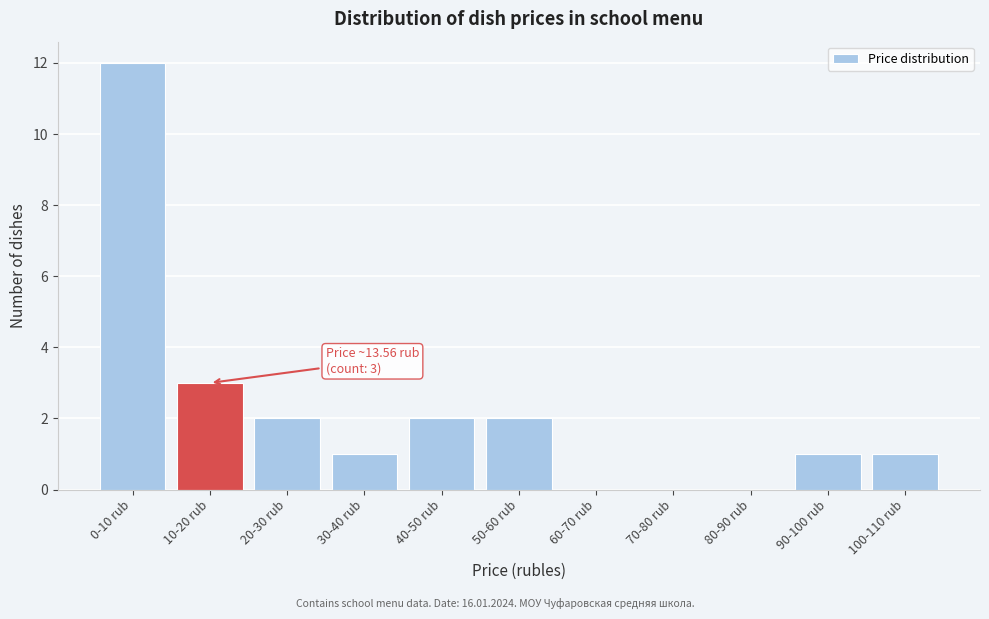

Reading right to left, what are all the values shown in this chart?

100-110 rub=1	90-100 rub=1	80-90 rub=0	70-80 rub=0	60-70 rub=0	50-60 rub=2	40-50 rub=2	30-40 rub=1	20-30 rub=2	10-20 rub=3	0-10 rub=12